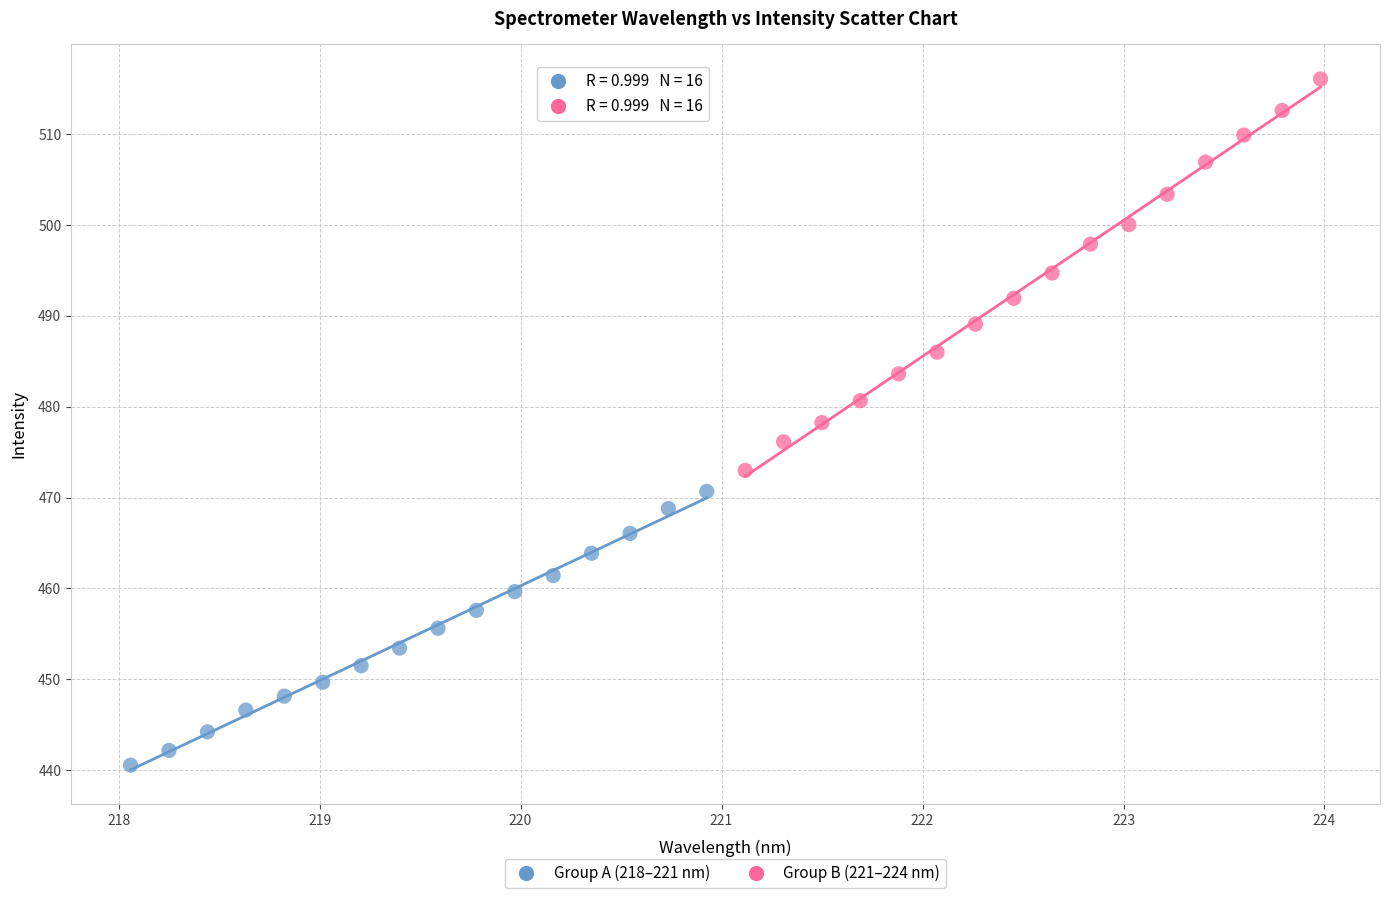

Which series reaches the minimum Y coordinate?

Group A (218–221 nm)